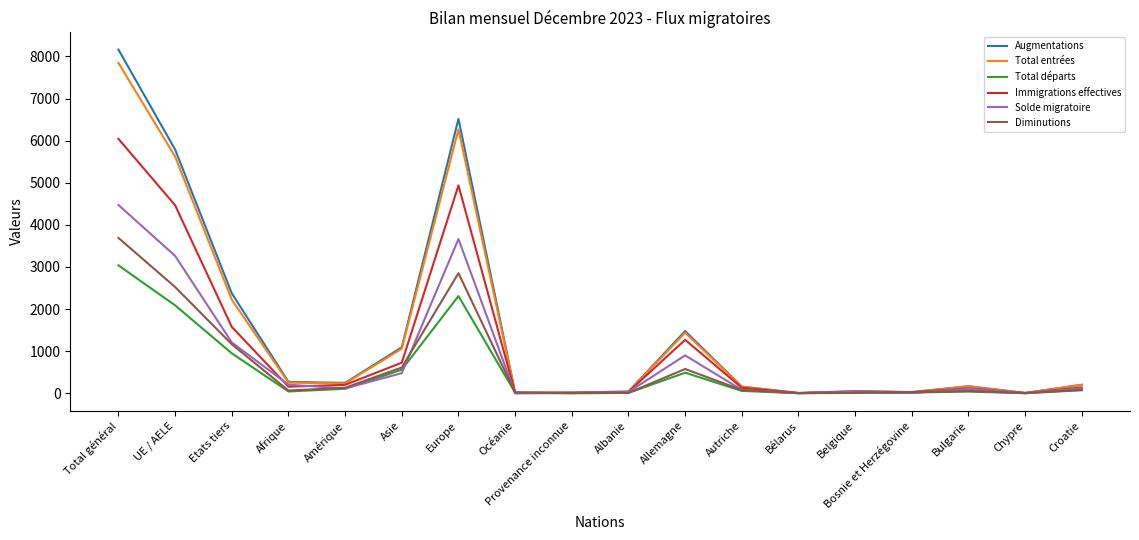

Is the value of Diminutions at Provenance inconnue greater than the value of Total entrées at Croatie?

No